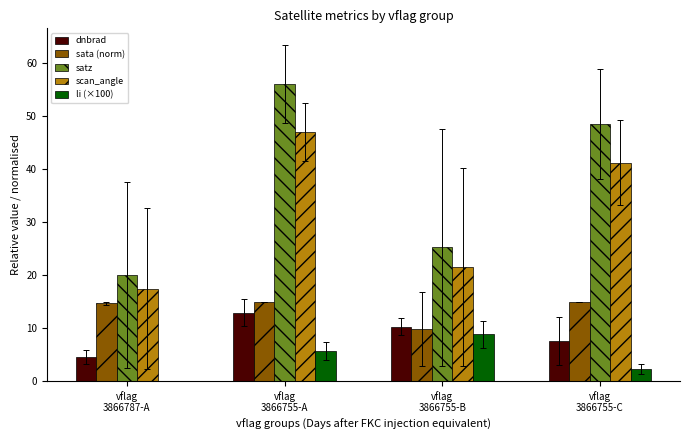

Is it true that sata (norm) equals 15.0 at vflag
3866755-A?

True